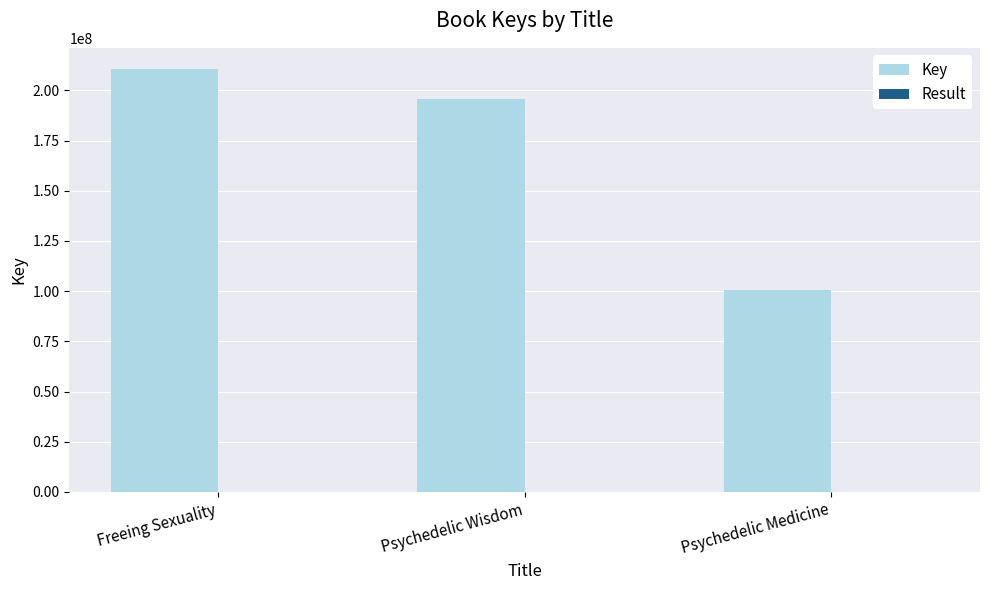

Count the number of categories in the chart.

3